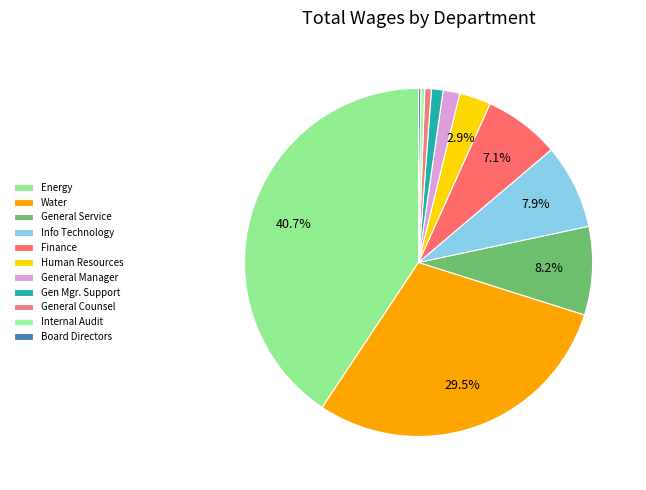

Count the number of slices in the pie.

11